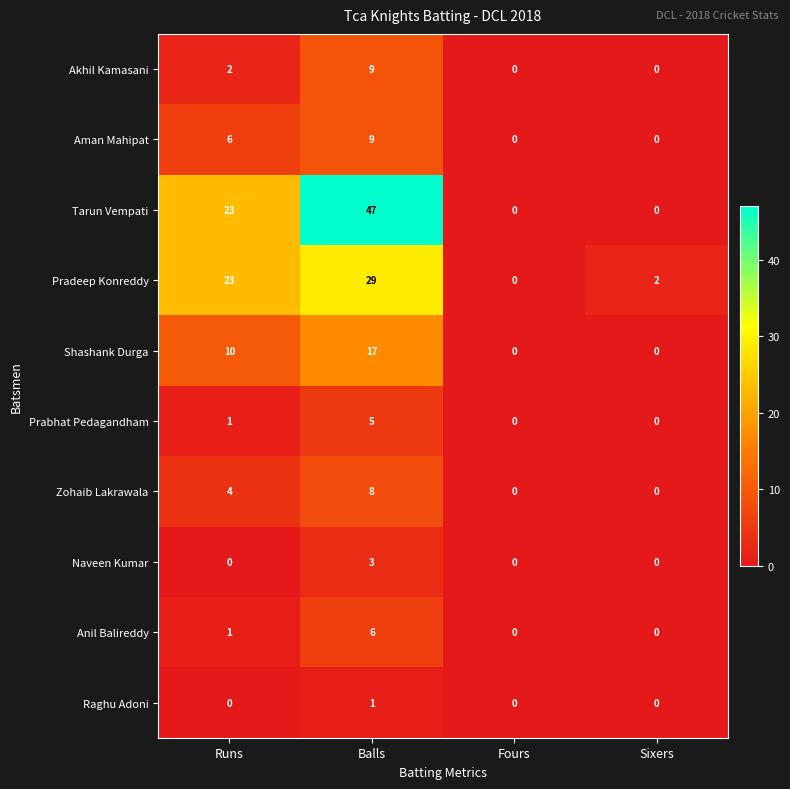

What is the difference between the Tarun Vempati values at Balls and Runs?

24